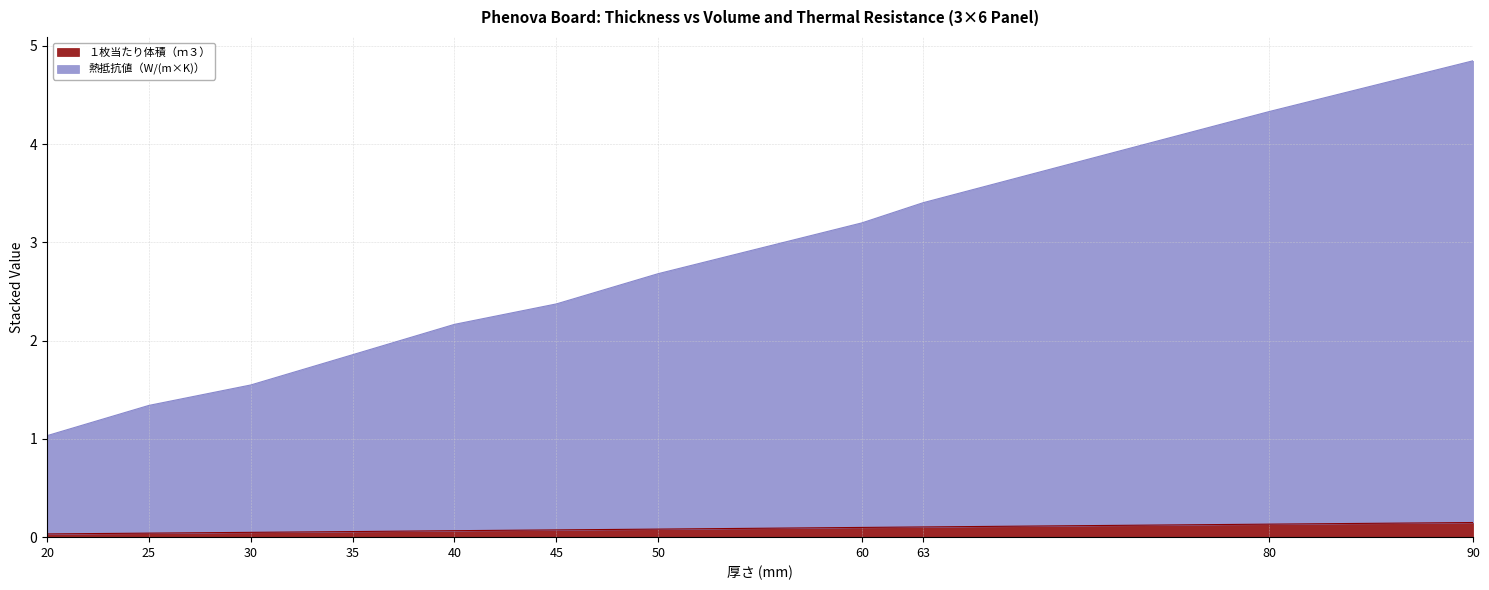

Where is １枚当たり体積（ｍ３） nearest to the value 0?

20